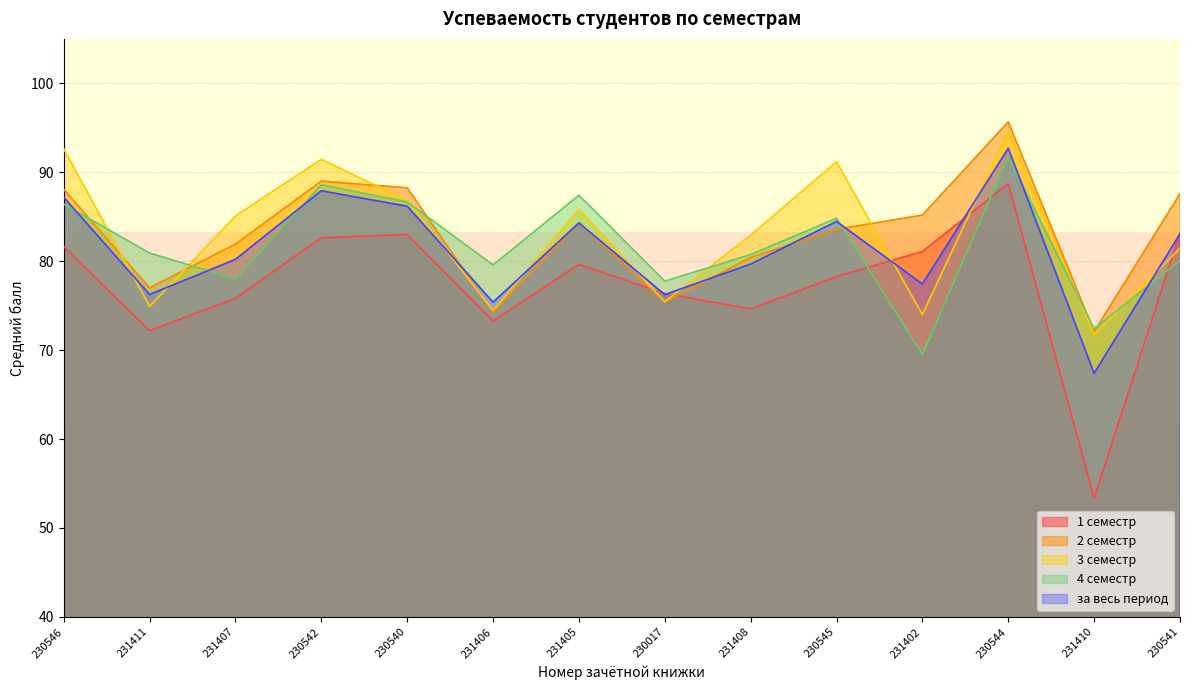

What is the sum of the 4 семестр values at 230542 and 230545?

173.4